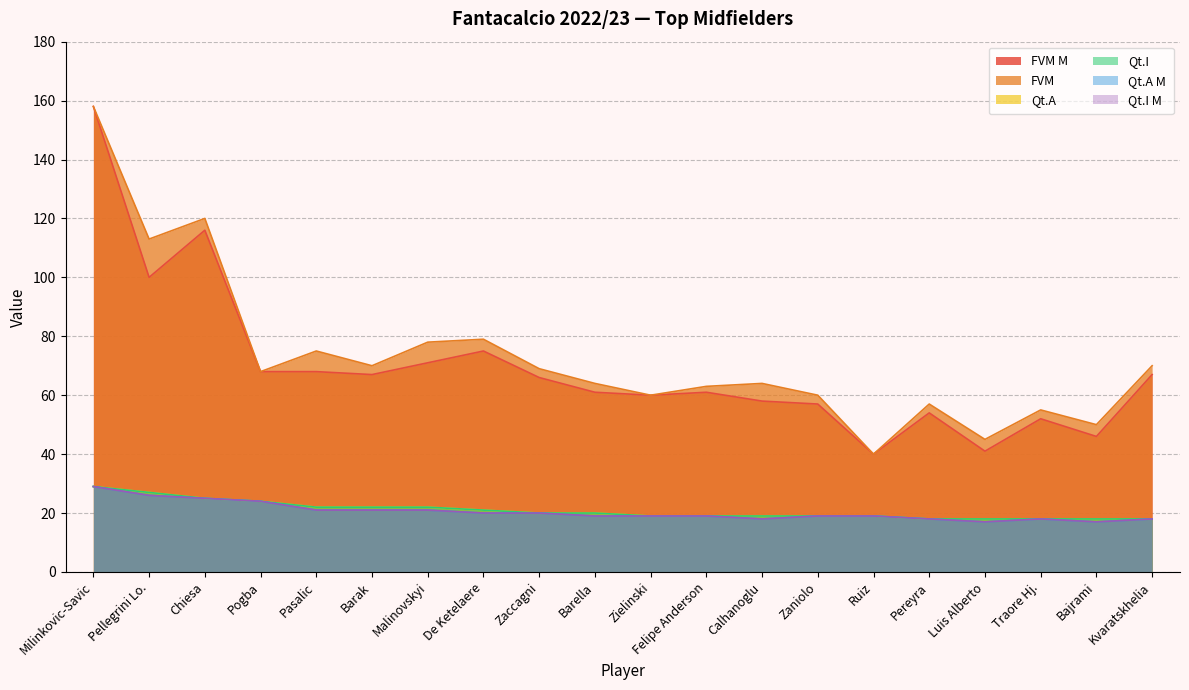

Reading left to right, list all the values displayed in this chart.

FVM M: 158	100	116	68	68	67	71	75	66	61	60	61	58	57	40	54	41	52	46	67
FVM: 158	113	120	68	75	70	78	79	69	64	60	63	64	60	40	57	45	55	50	70
Qt.A: 29	27	25	24	22	22	22	21	20	20	19	19	19	19	19	18	18	18	18	18
Qt.I: 29	27	25	24	22	22	22	21	20	20	19	19	19	19	19	18	18	18	18	18
Qt.A M: 29	26	25	24	21	21	21	20	20	19	19	19	18	19	19	18	17	18	17	18
Qt.I M: 29	26	25	24	21	21	21	20	20	19	19	19	18	19	19	18	17	18	17	18